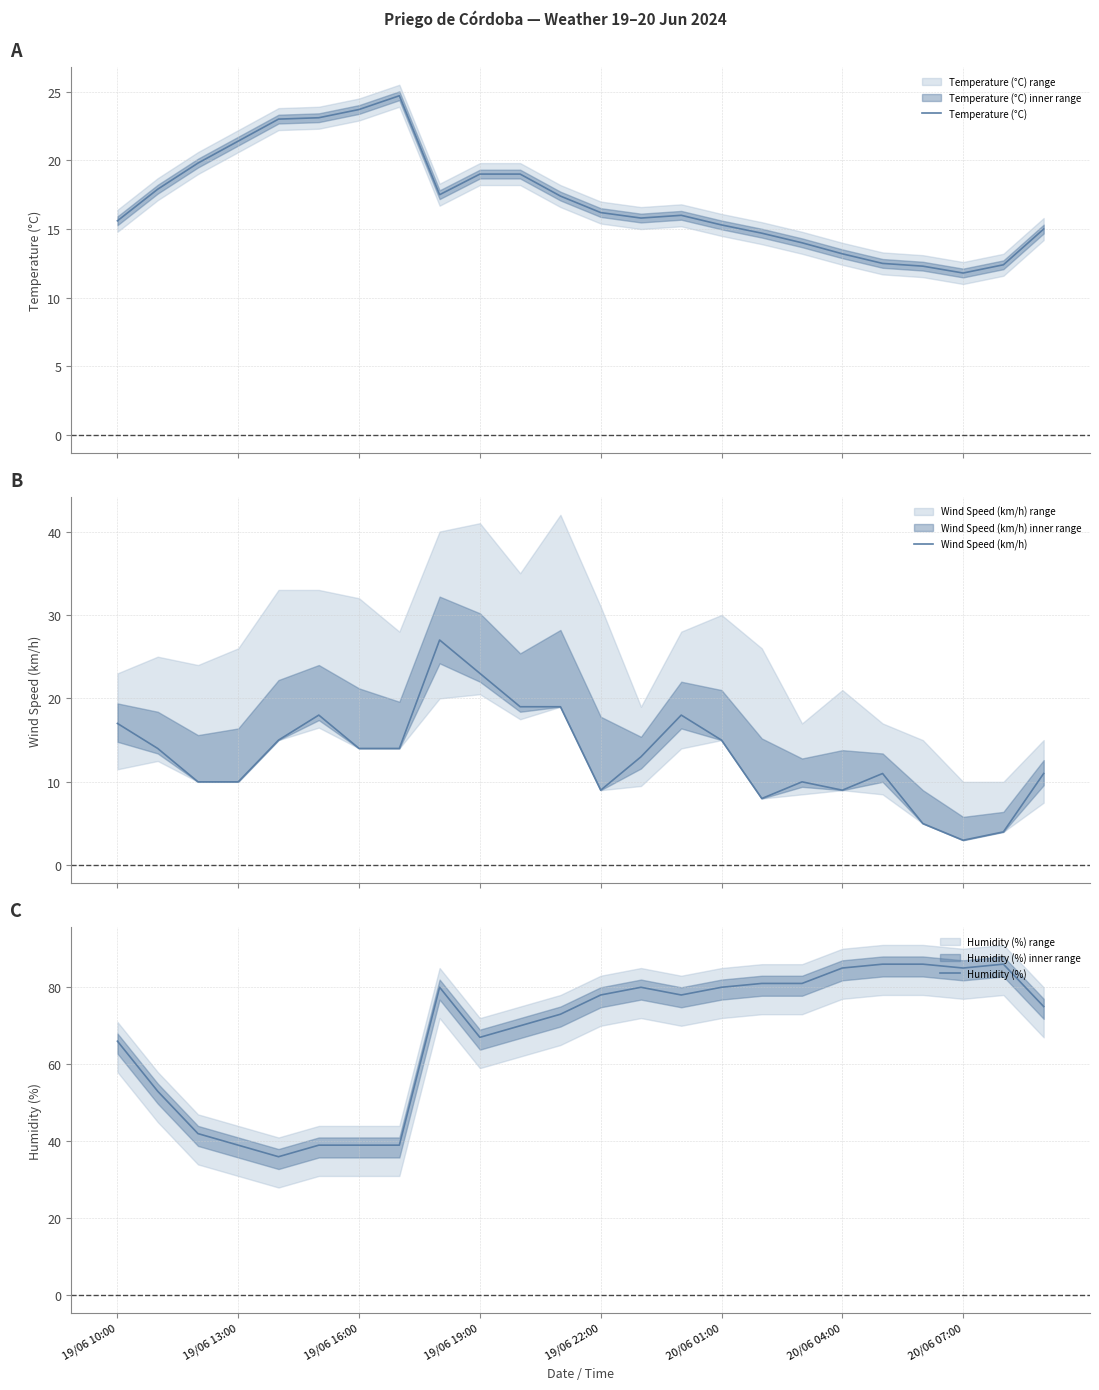

The value of Humidity (%) at 20/06 04:00 is 138.3. True or false?

False